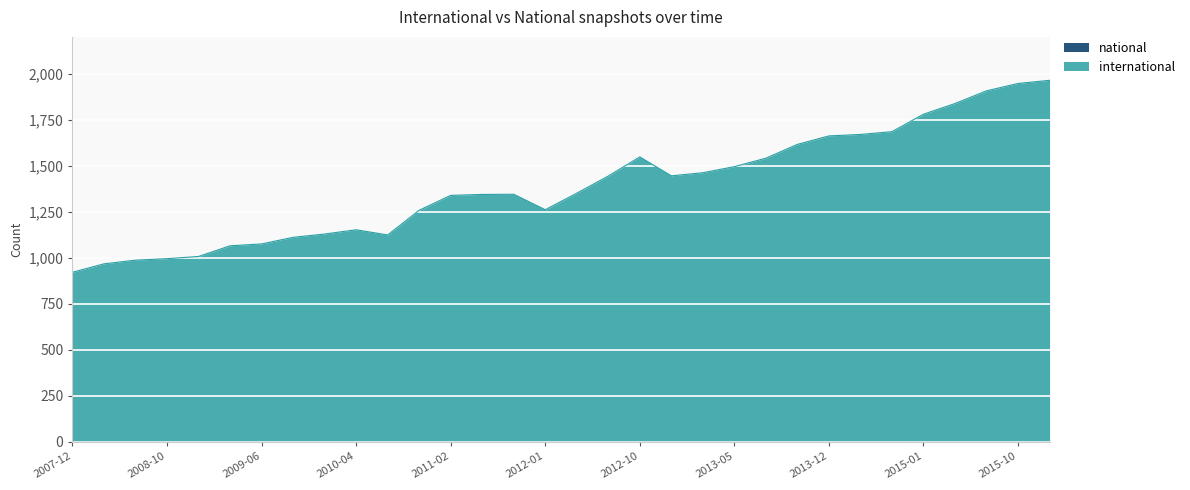

Count the number of data series in this chart.

2